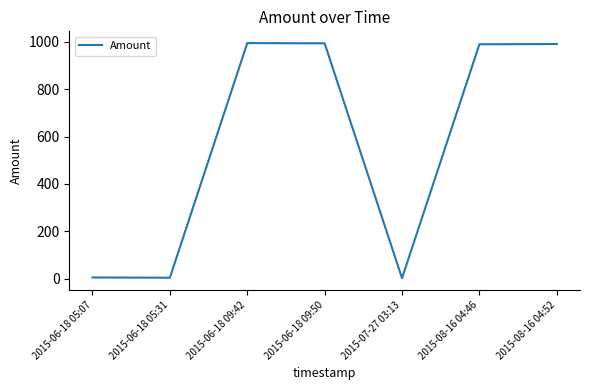

What is the average value?

569